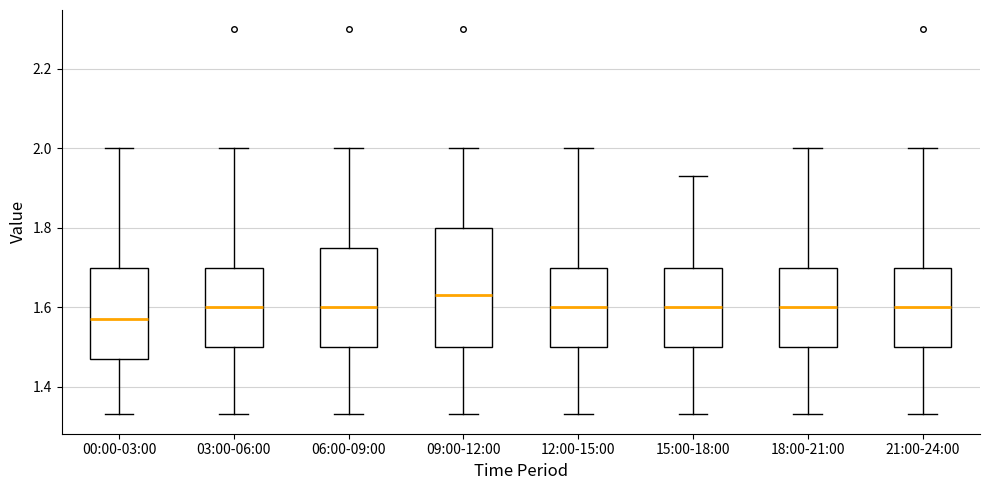

Reading left to right, read every box against the y-axis: the position of its median line, the range the box covers, and the ends of its whiskers. The values are not printed on the chart, so give them approximately, as read against the axis.

00:00-03:00: median 1.58, box 1.48 to 1.70, whiskers 1.34 to 2.00
03:00-06:00: median 1.60, box 1.50 to 1.70, whiskers 1.34 to 2.00
06:00-09:00: median 1.60, box 1.50 to 1.76, whiskers 1.34 to 2.00
09:00-12:00: median 1.64, box 1.50 to 1.80, whiskers 1.34 to 2.00
12:00-15:00: median 1.60, box 1.50 to 1.70, whiskers 1.34 to 2.00
15:00-18:00: median 1.60, box 1.50 to 1.70, whiskers 1.34 to 1.94
18:00-21:00: median 1.60, box 1.50 to 1.70, whiskers 1.34 to 2.00
21:00-24:00: median 1.60, box 1.50 to 1.70, whiskers 1.34 to 2.00